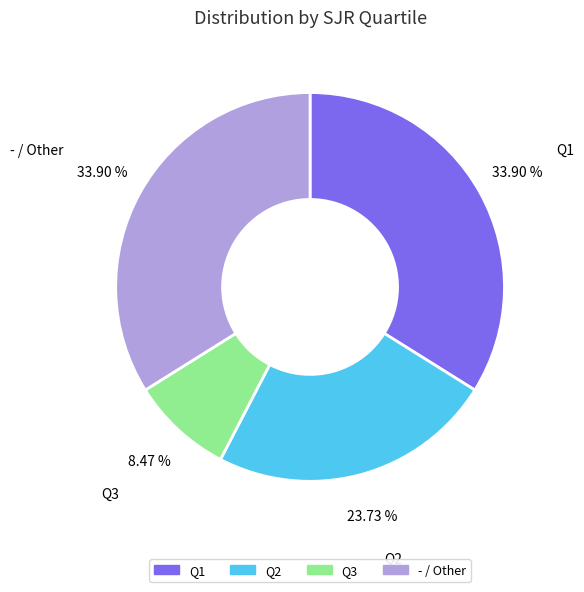

Is there a majority slice in this chart?

No